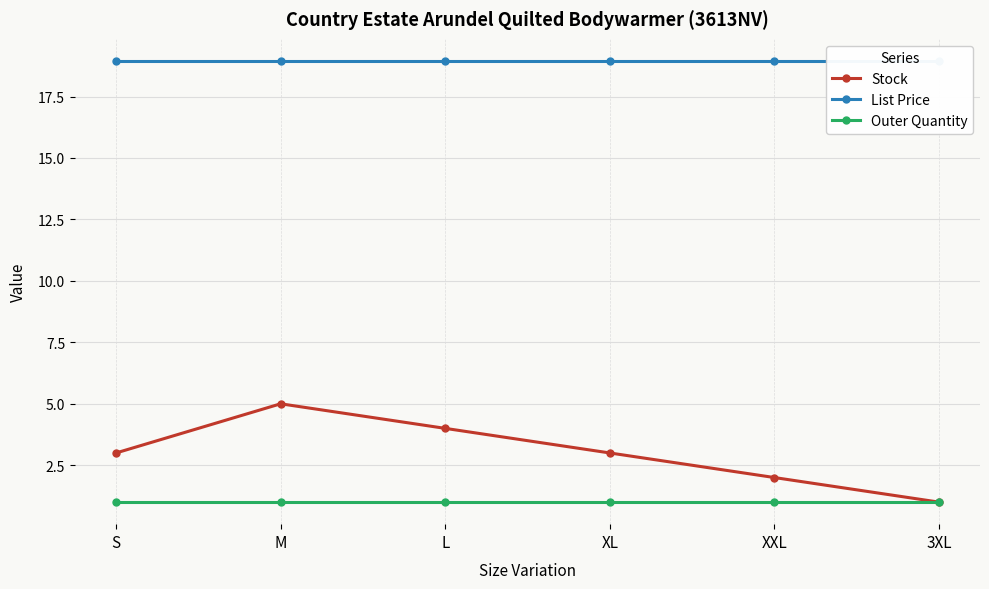

Reading left to right, transcribe all the data shown in this chart.

Stock: 3.0	5.0	4.0	3.0	2.0	1.0
List Price: 18.9	18.9	18.9	18.9	18.9	18.9
Outer Quantity: 1.0	1.0	1.0	1.0	1.0	1.0